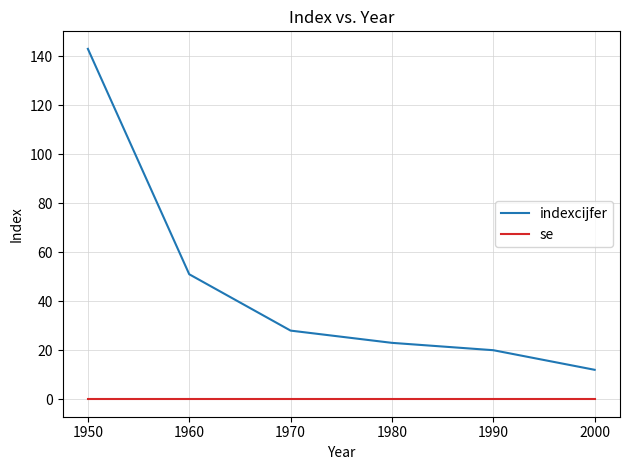

Which label corresponds to the largest value in the chart?

1950